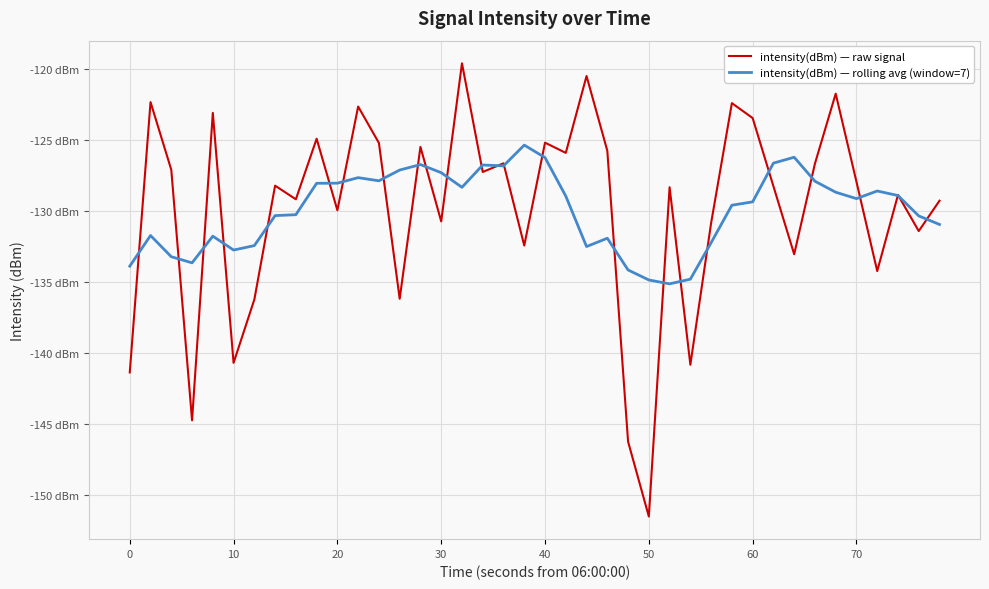

True or false: intensity(dBm) — rolling avg (window=7) has more than 2 points higher than both neighbors.

True